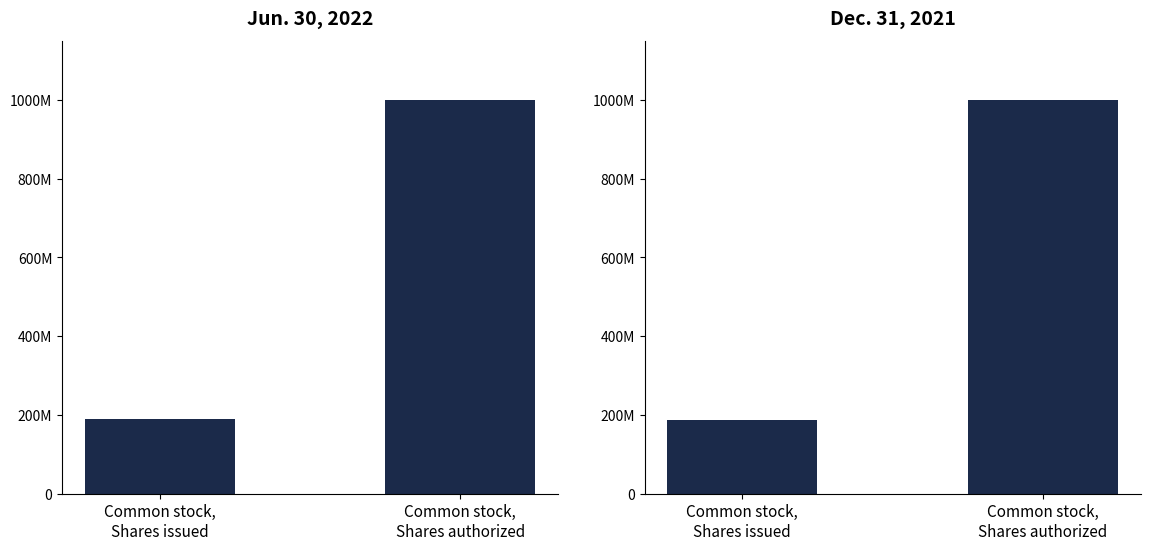

Is it true that Dec. 31, 2021 equals 1000000000 at Common stock,
Shares authorized?

True